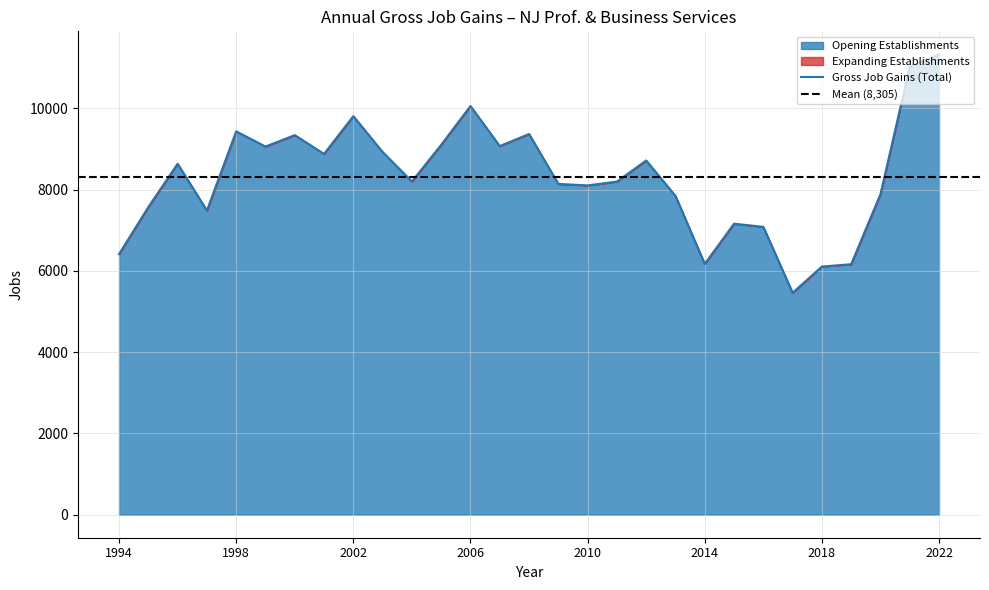

True or false: Opening Establishments and Gross Job Gains (Total) cross at least once.

False